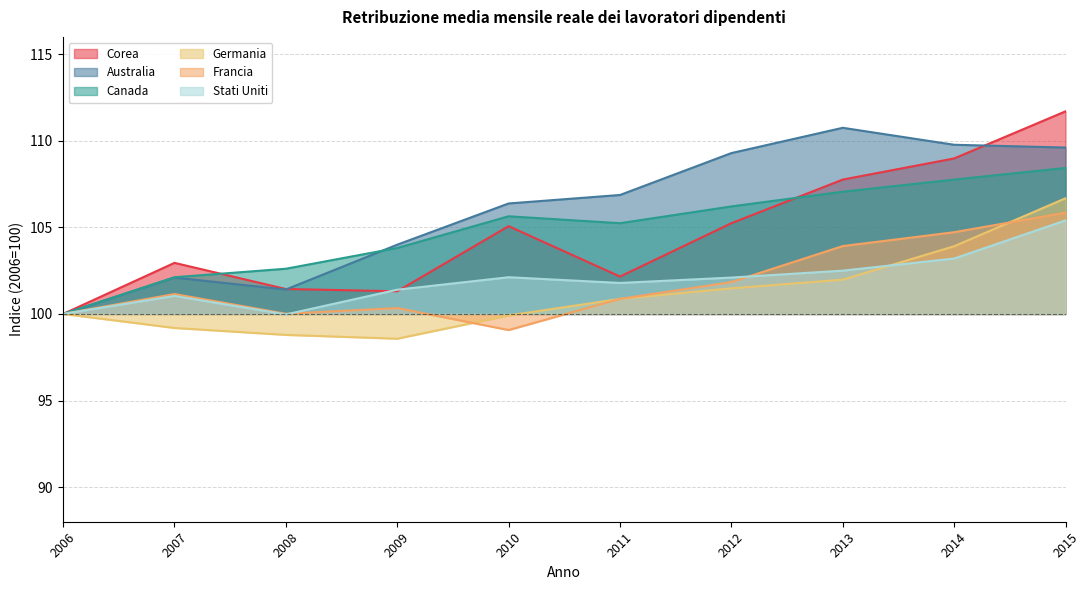

Rank the series by their maximum value, from highest to lowest.

Corea, Australia, Canada, Germania, Francia, Stati Uniti